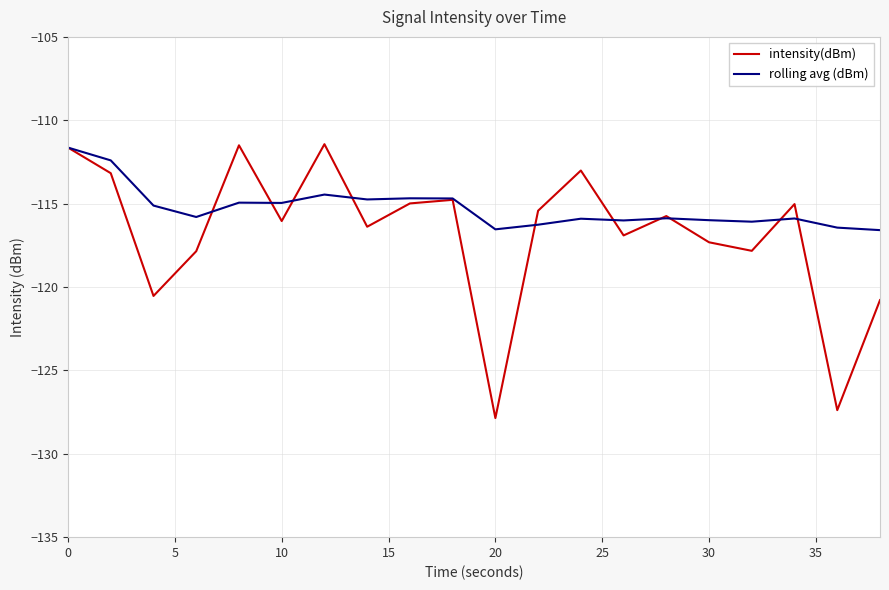

What is the minimum value for rolling avg (dBm)?

-116.6